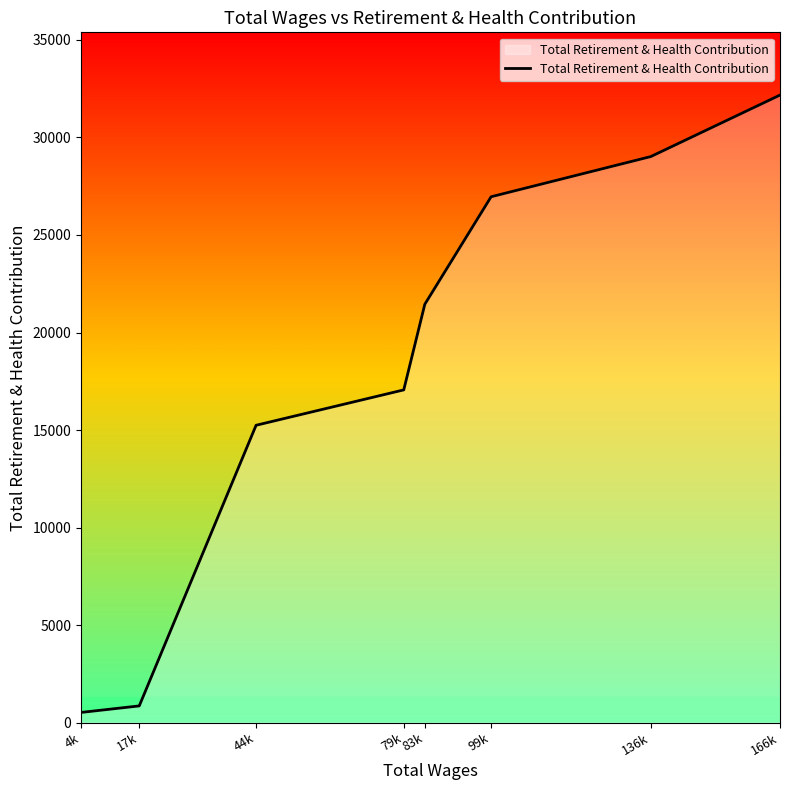

Reading left to right, list all the values displayed in this chart.

517	852	15243	17057	21449	26961	29022	32175